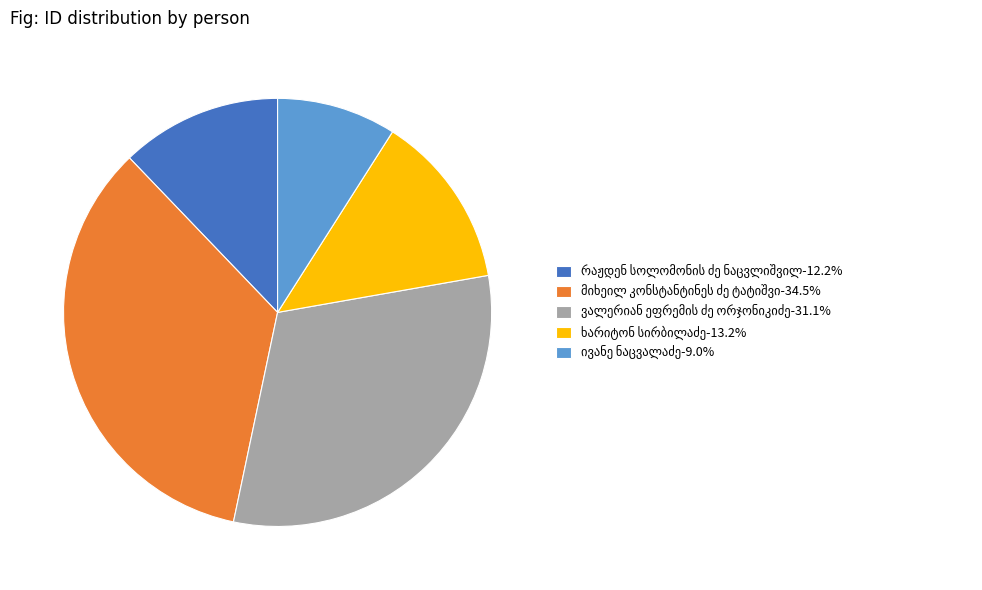

How many slices are in this pie chart?

5